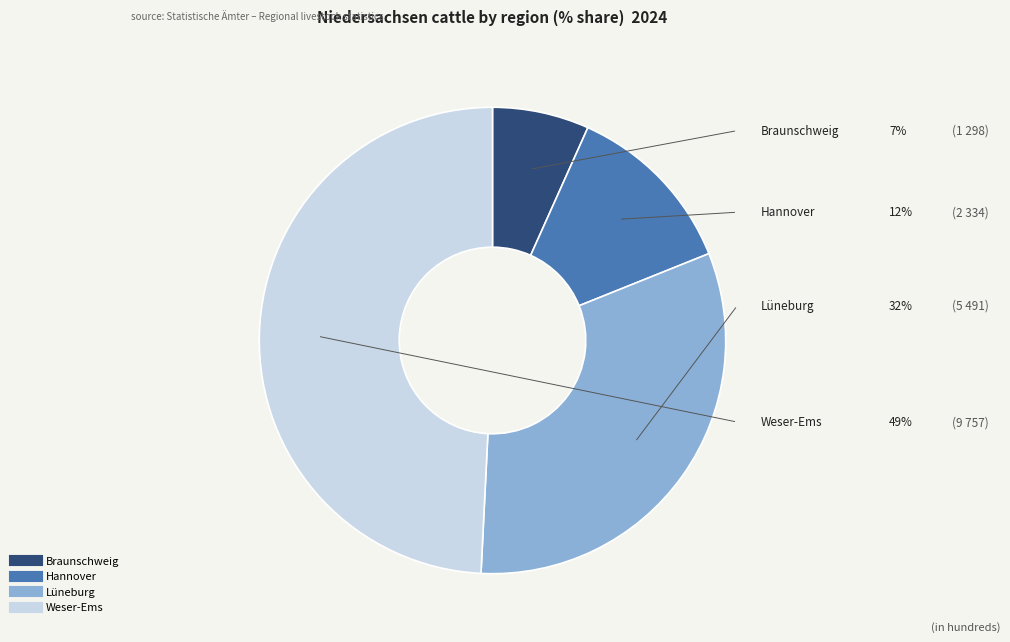

Is it true that Weser-Ems is 49% of the pie?

True